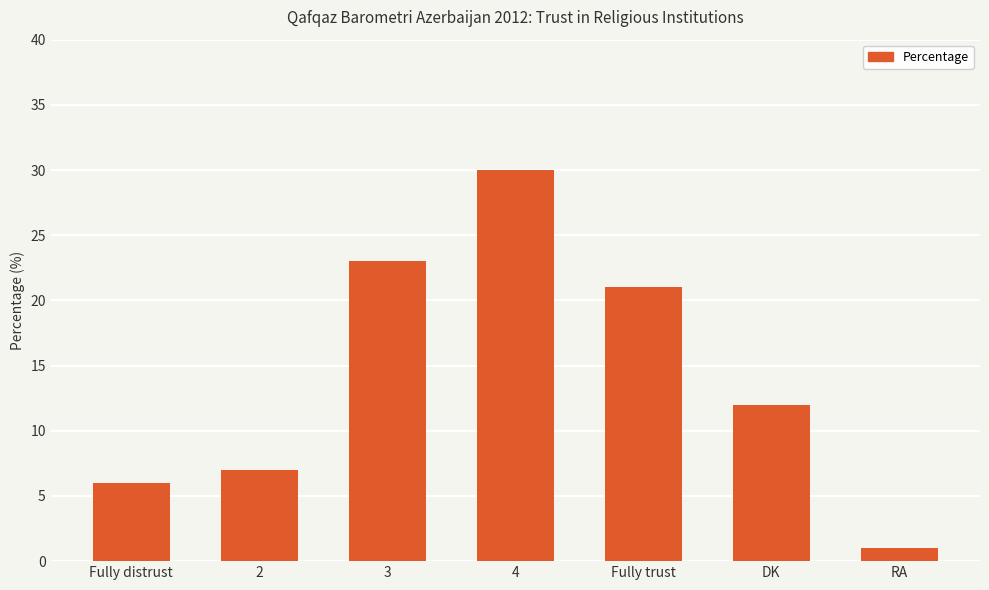

List the labels in order of value, largest first.

4, 3, Fully trust, DK, 2, Fully distrust, RA